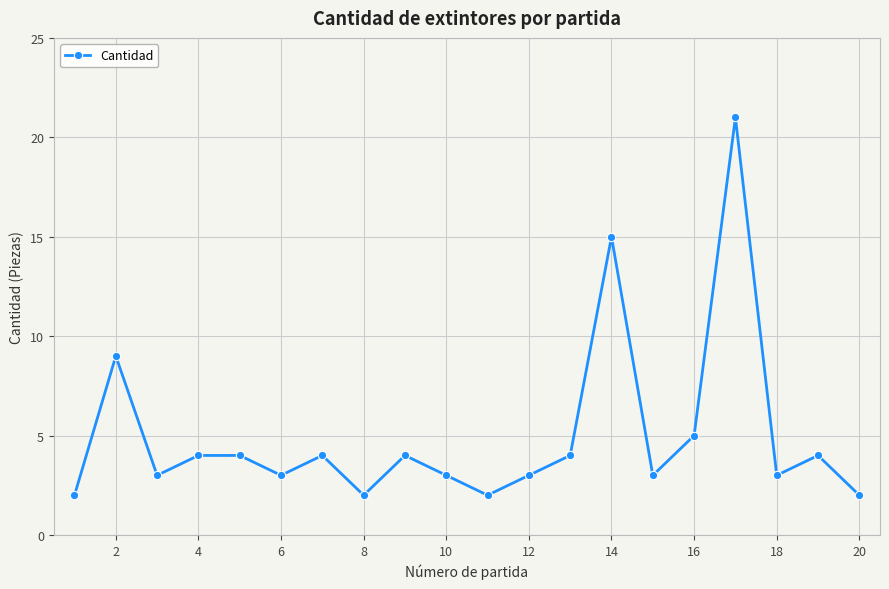

Reading left to right, transcribe all the data shown in this chart.

2	9	3	4	4	3	4	2	4	3	2	3	4	15	3	5	21	3	4	2